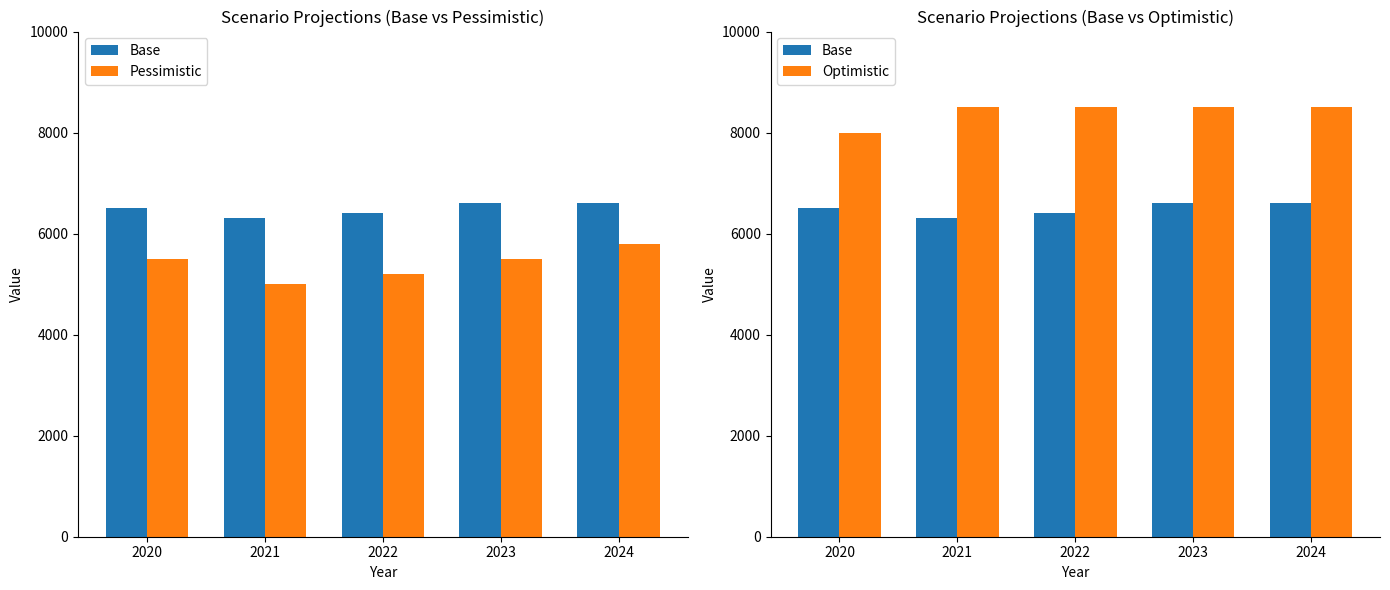

What is the spread (max minus min) of values at 2020?

2500